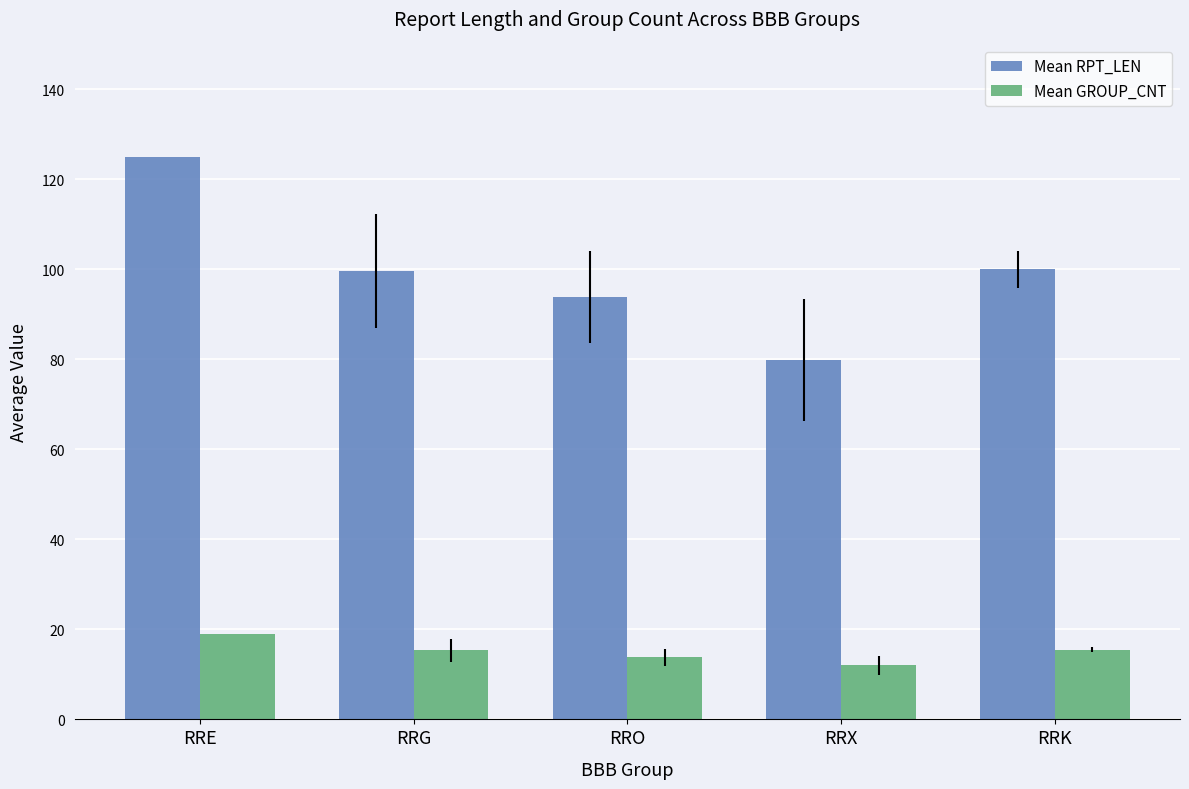

How many bars are there in each group?

2